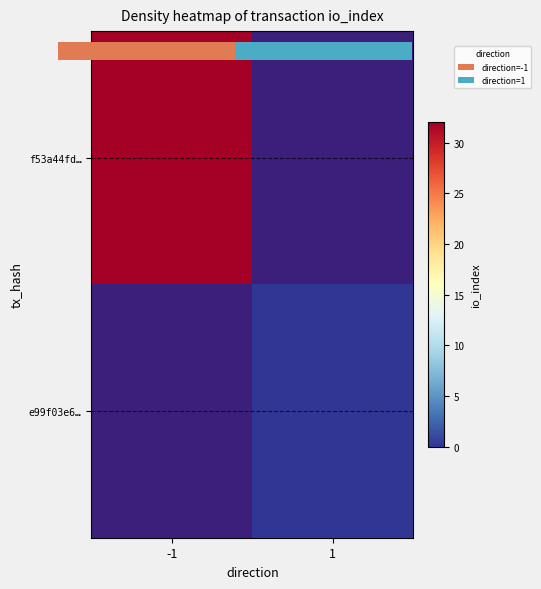

At how many categories does at least one series exceed 23?

1